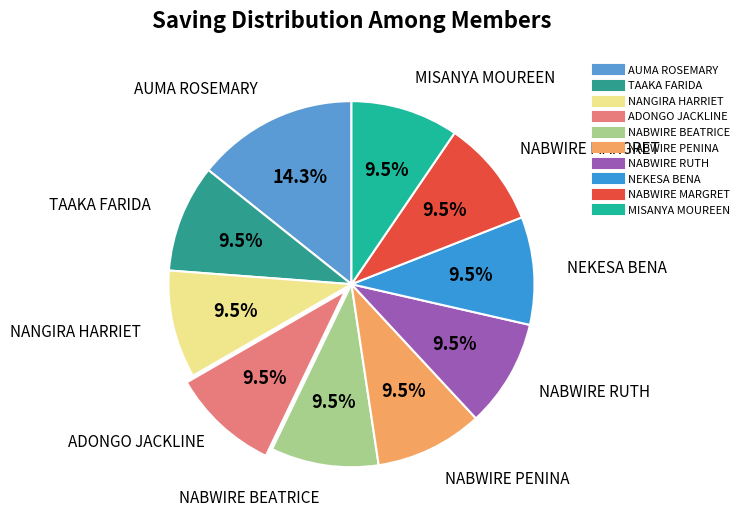

How many slices are in this pie chart?

10